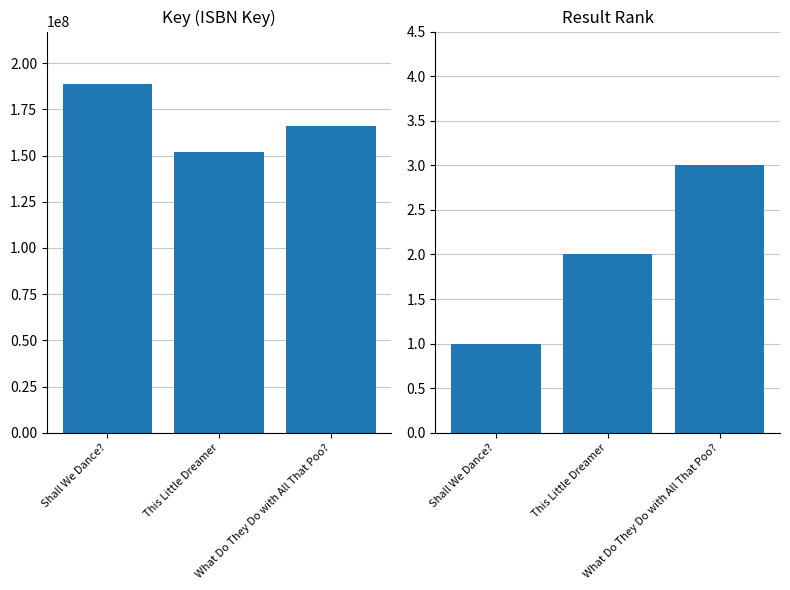

What is the sum of all Result values?

6